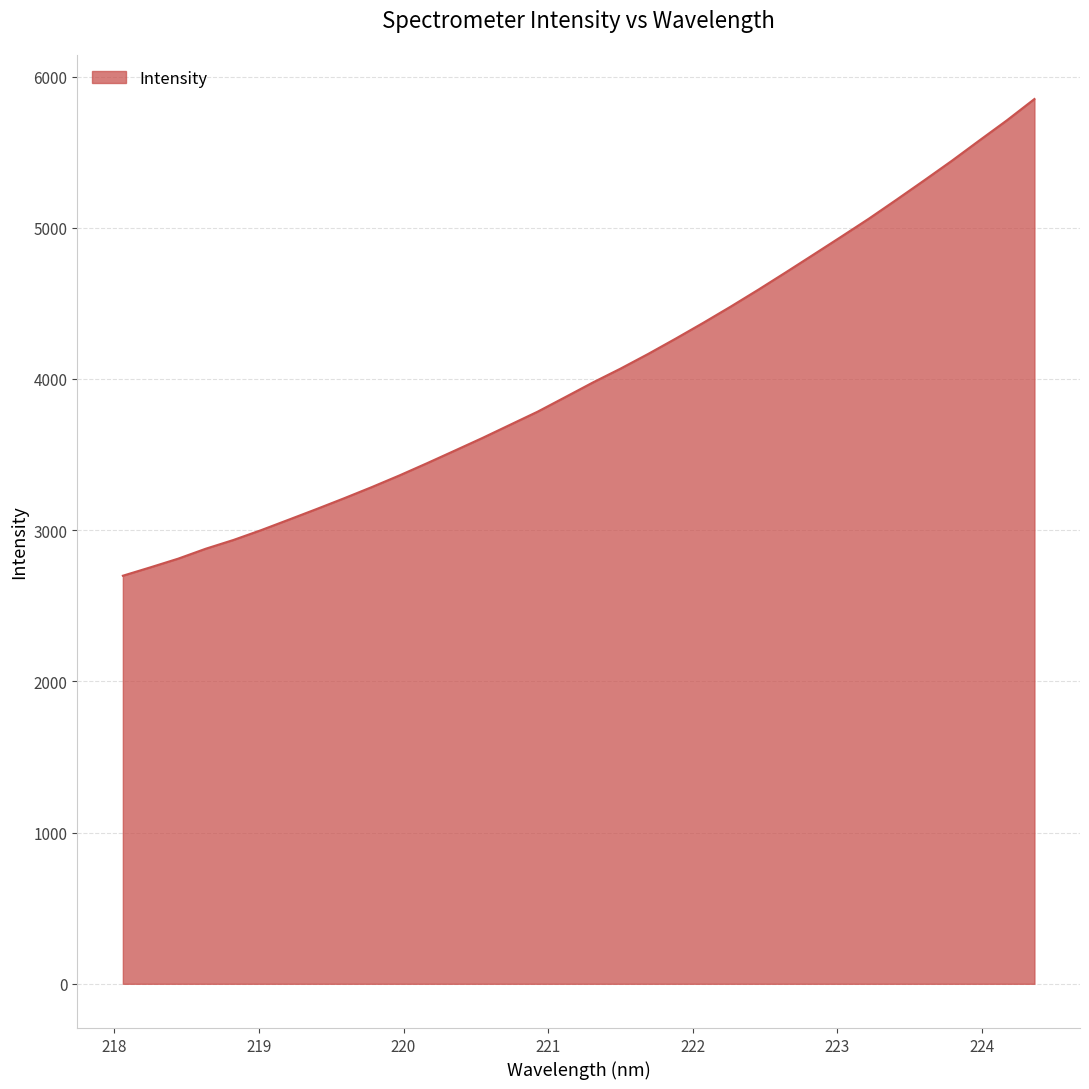

What is the sum of all values?

137610.2